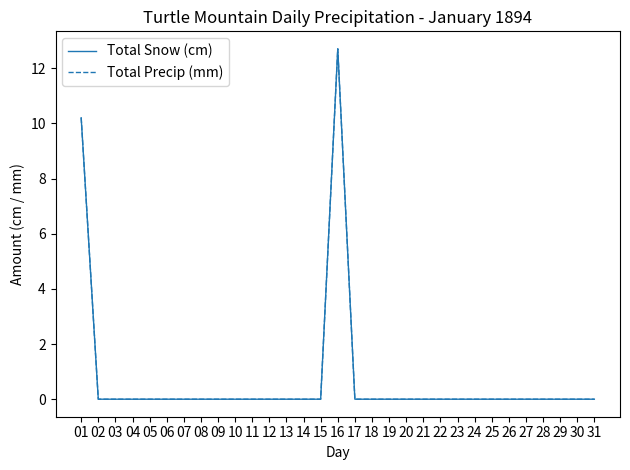

Between 08 and 24, which is larger?

08